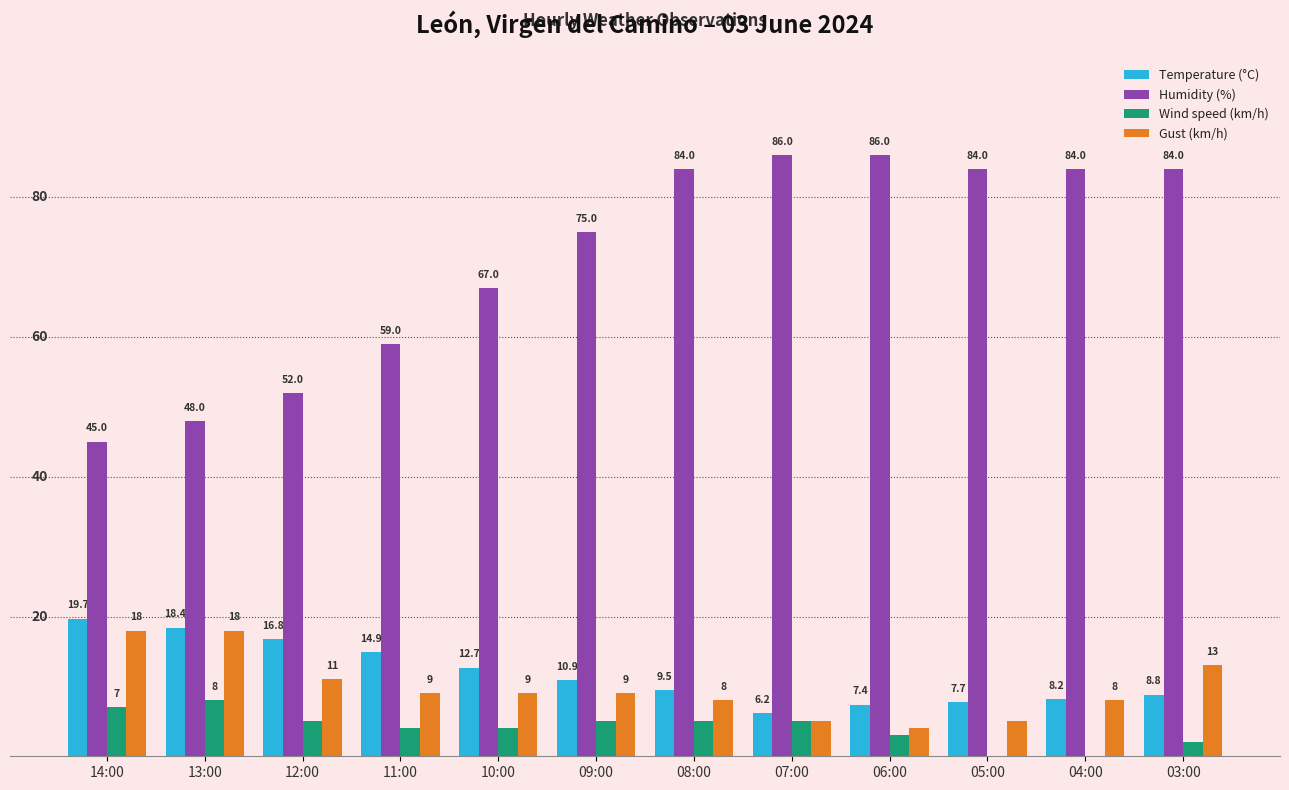

Where is Humidity (%) nearest to the value 65?

10:00